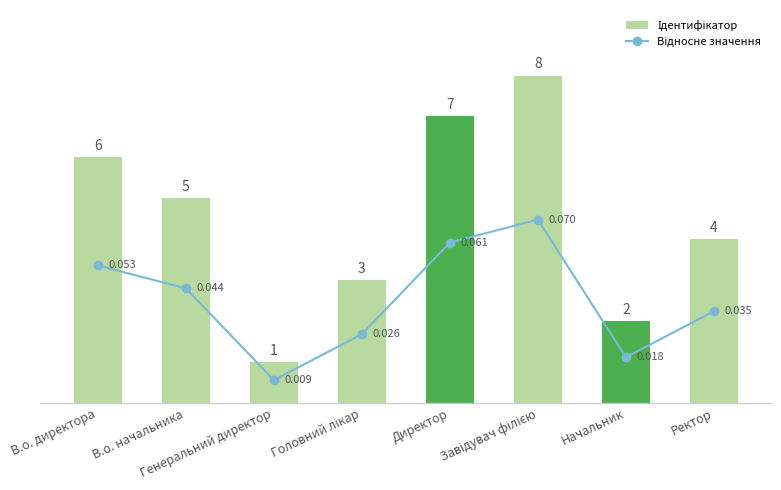

At which category does the chart reach its minimum across all series?

Генеральний директор